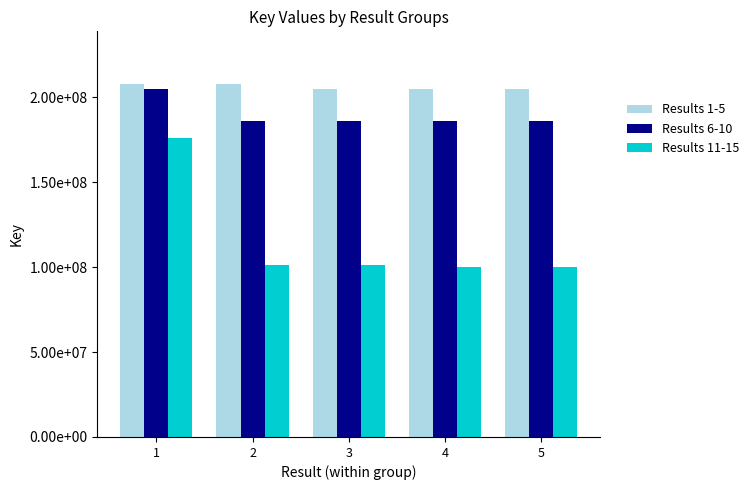

What are all the series names shown in the legend?

Results 1-5, Results 6-10, Results 11-15